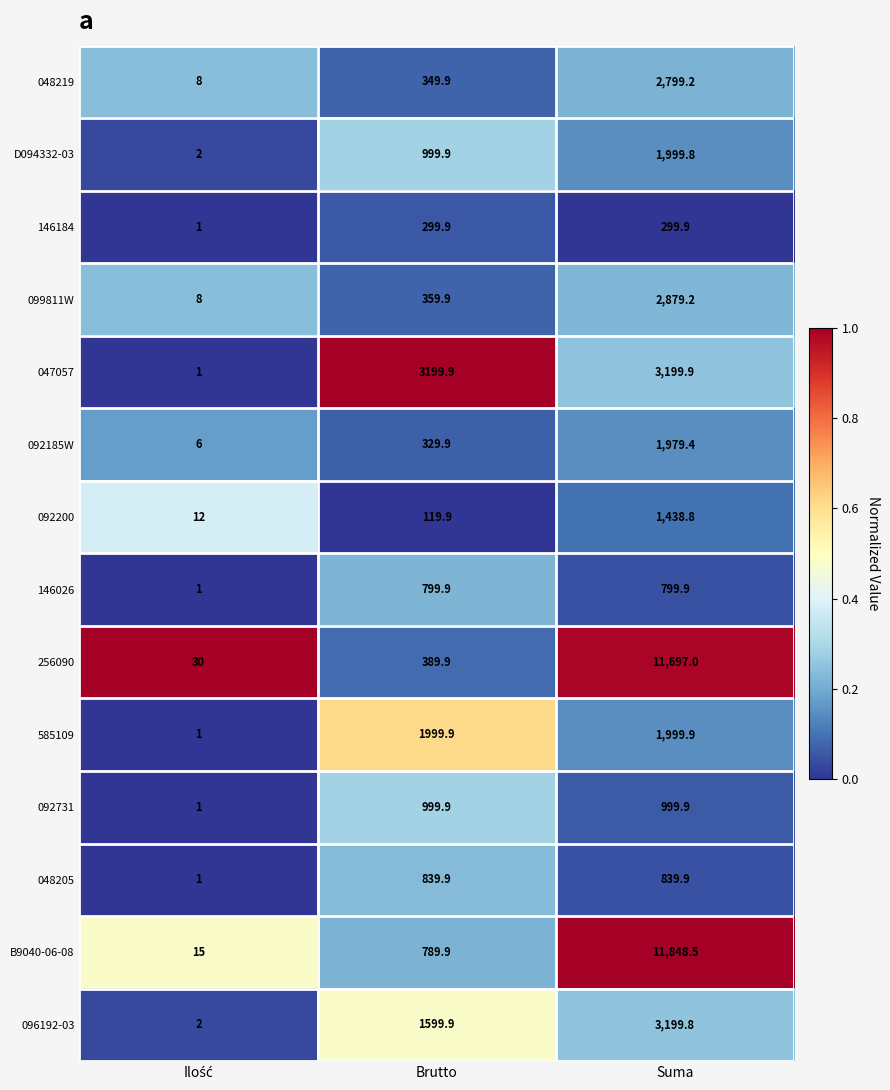

The value of 096192-03 at Suma is 3199.8. True or false?

True